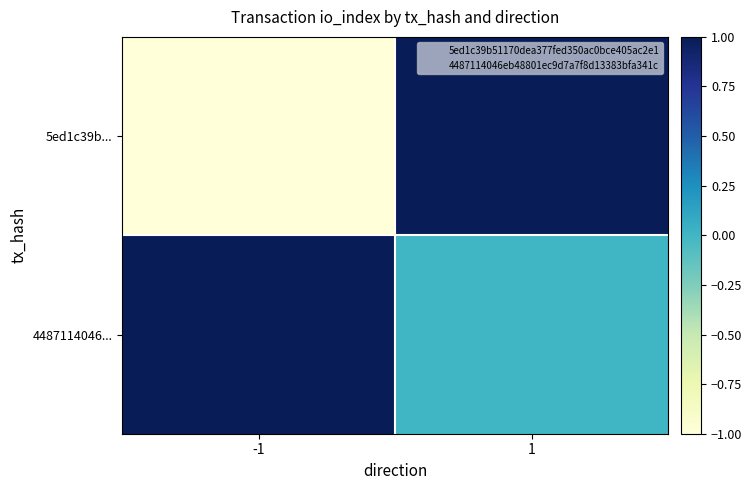

Reading left to right, list all the values displayed in this chart.

5ed1c39b...: -1=-1	1=1
4487114046...: -1=1	1=0